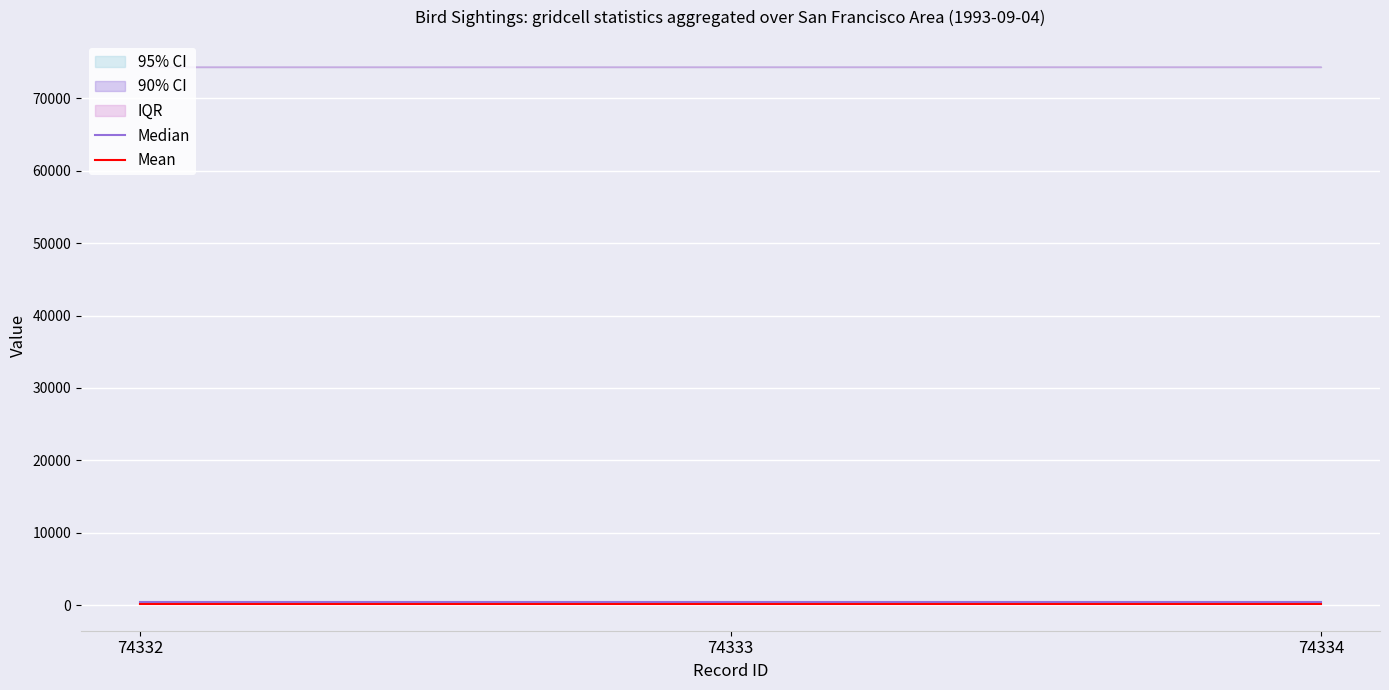

At how many categories does at least one series exceed 355?

3